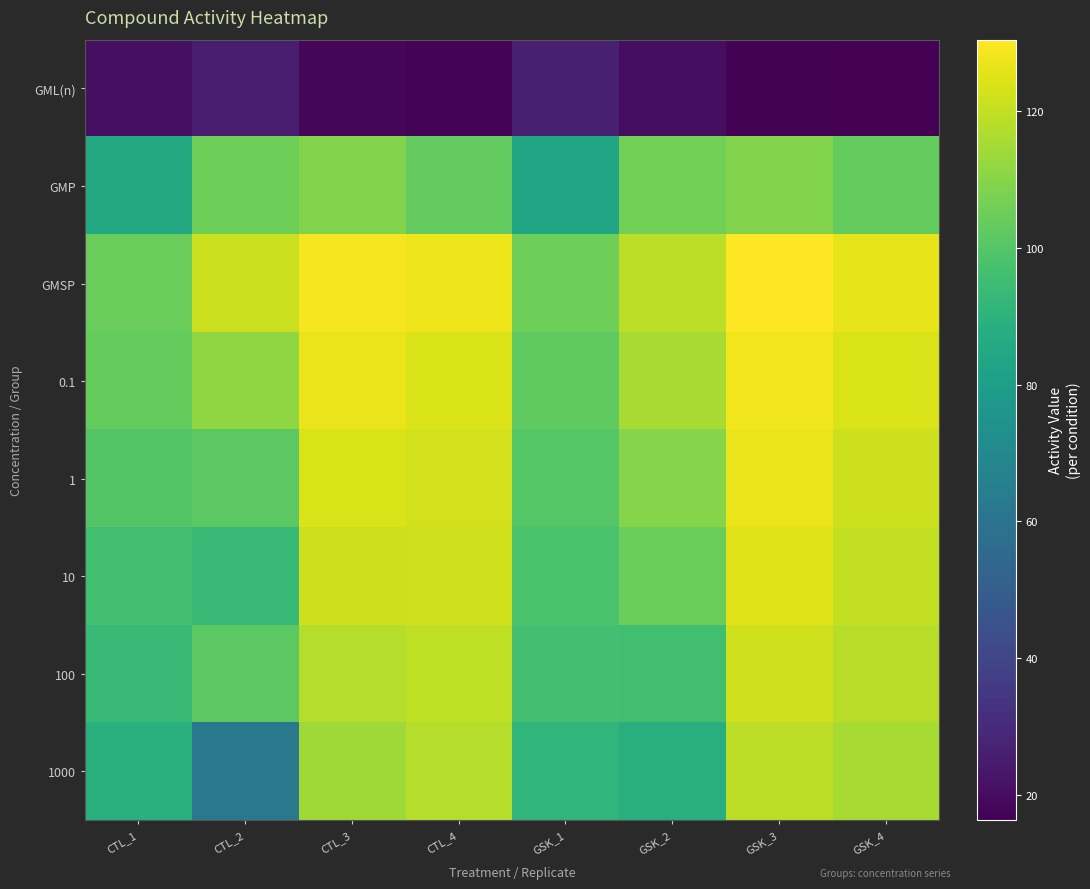

Reading right to left, transcribe all the data shown in this chart.

GML(n): GSK_4=16.3	GSK_3=17.0	GSK_2=20.5	GSK_1=26.3	CTL_4=17.2	CTL_3=17.9	CTL_2=24.9	CTL_1=20.8
GMP: GSK_4=103.3	GSK_3=108.9	GSK_2=105.9	GSK_1=84.1	CTL_4=102.9	CTL_3=108.9	CTL_2=105.2	CTL_1=85.8
GMSP: GSK_4=126.2	GSK_3=130.5	GSK_2=119.3	GSK_1=105.2	CTL_4=127.5	CTL_3=129.1	CTL_2=121.2	CTL_1=104.6
0.1: GSK_4=124.2	GSK_3=128.1	GSK_2=115.3	GSK_1=102.6	CTL_4=124.1	CTL_3=127.3	CTL_2=111.4	CTL_1=103.3
1: GSK_4=121.7	GSK_3=127.0	GSK_2=109.7	GSK_1=100.3	CTL_4=122.7	CTL_3=124.2	CTL_2=101.7	CTL_1=99.8
10: GSK_4=120.1	GSK_3=124.9	GSK_2=104.9	GSK_1=98.2	CTL_4=122.2	CTL_3=121.8	CTL_2=93.2	CTL_1=96.1
100: GSK_4=118.1	GSK_3=122.2	GSK_2=95.9	GSK_1=96.2	CTL_4=119.4	CTL_3=117.7	CTL_2=101.9	CTL_1=93.6
1000: GSK_4=115.6	GSK_3=119.0	GSK_2=87.9	GSK_1=91.6	CTL_4=117.5	CTL_3=114.1	CTL_2=62.2	CTL_1=88.8